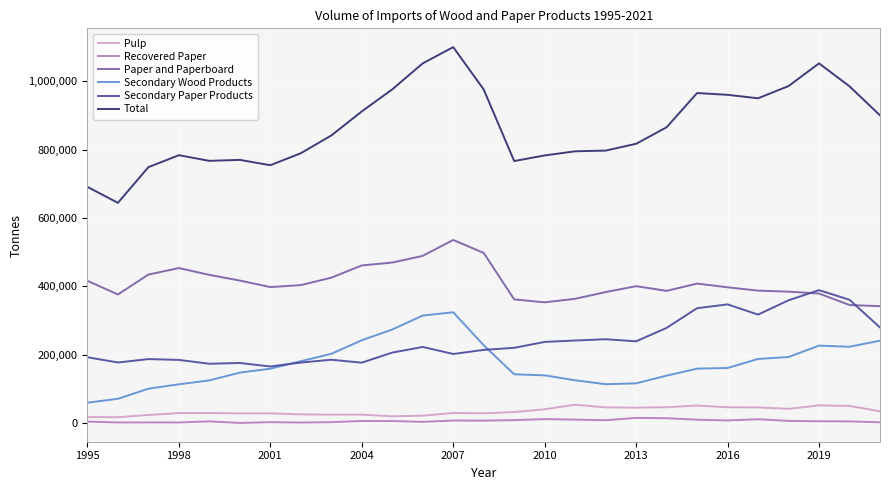

Which series has the largest range (max minus min)?

Total